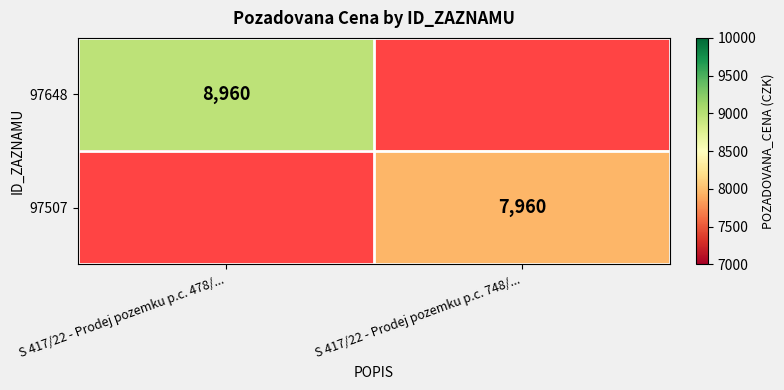

Is it true that 97648 equals 11895 at S 417/22 - Prodej pozemku p.c. 478/...?

False